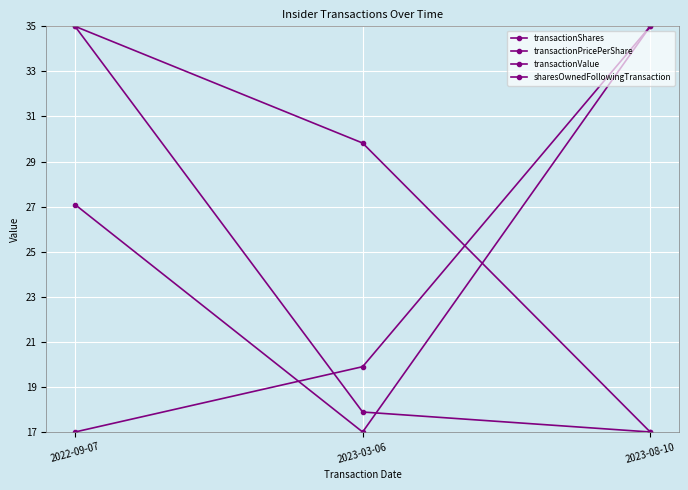

How many lines are shown in the chart?

4